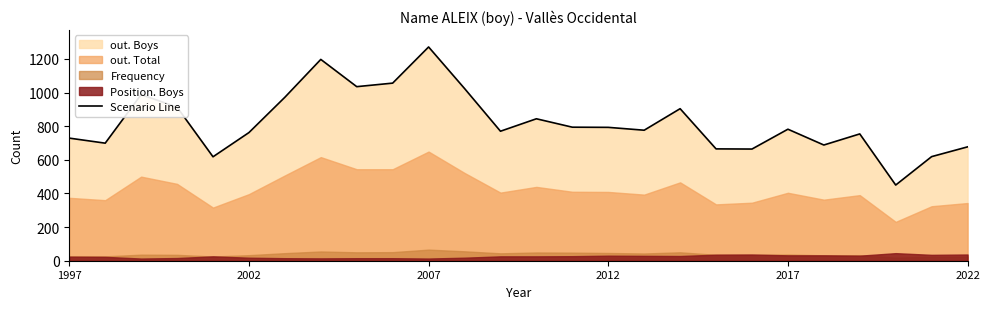

At which label does Scenario Line reach its peak?

2007